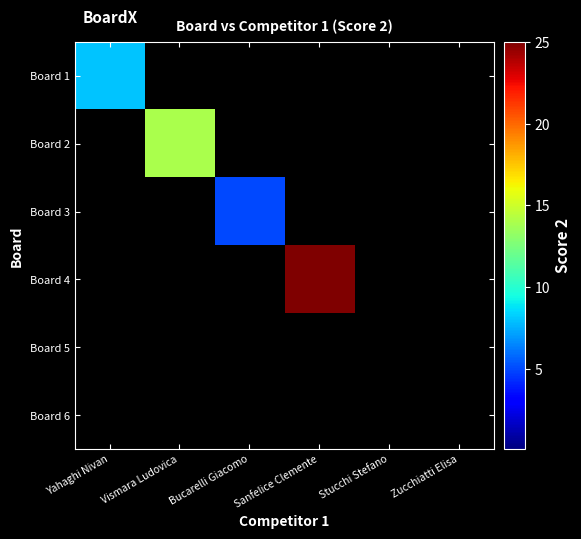

Reading left to right, list all the values displayed in this chart.

Board 1: Yahaghi Nivan=8	Vismara Ludovica=0	Bucarelli Giacomo=0	Sanfelice Clemente=0	Stucchi Stefano=0	Zucchiatti Elisa=0
Board 2: Yahaghi Nivan=0	Vismara Ludovica=14	Bucarelli Giacomo=0	Sanfelice Clemente=0	Stucchi Stefano=0	Zucchiatti Elisa=0
Board 3: Yahaghi Nivan=0	Vismara Ludovica=0	Bucarelli Giacomo=5	Sanfelice Clemente=0	Stucchi Stefano=0	Zucchiatti Elisa=0
Board 4: Yahaghi Nivan=0	Vismara Ludovica=0	Bucarelli Giacomo=0	Sanfelice Clemente=25	Stucchi Stefano=0	Zucchiatti Elisa=0
Board 5: Yahaghi Nivan=0	Vismara Ludovica=0	Bucarelli Giacomo=0	Sanfelice Clemente=0	Stucchi Stefano=0	Zucchiatti Elisa=0
Board 6: Yahaghi Nivan=0	Vismara Ludovica=0	Bucarelli Giacomo=0	Sanfelice Clemente=0	Stucchi Stefano=0	Zucchiatti Elisa=0